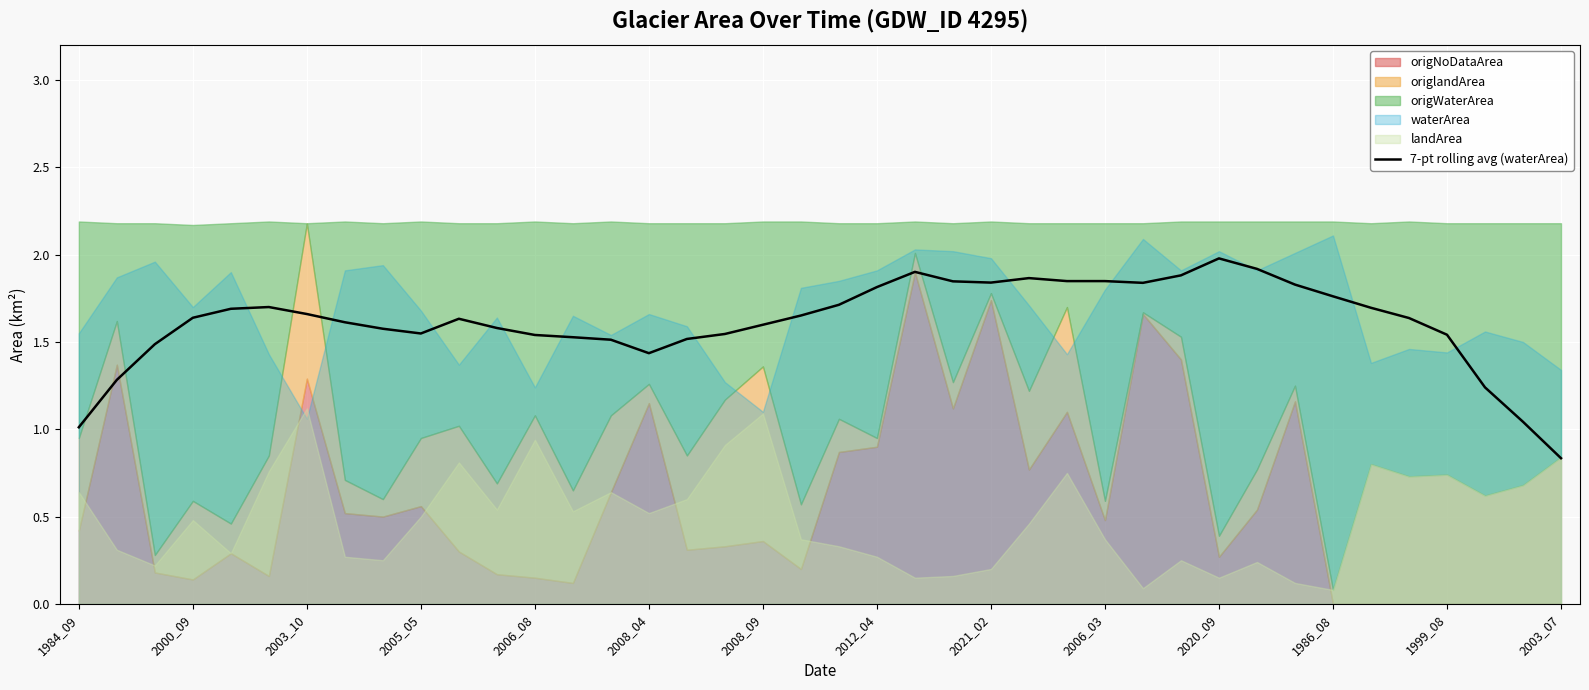

Which category has the lowest value in the 7-pt rolling avg (waterArea) series?

2003_07